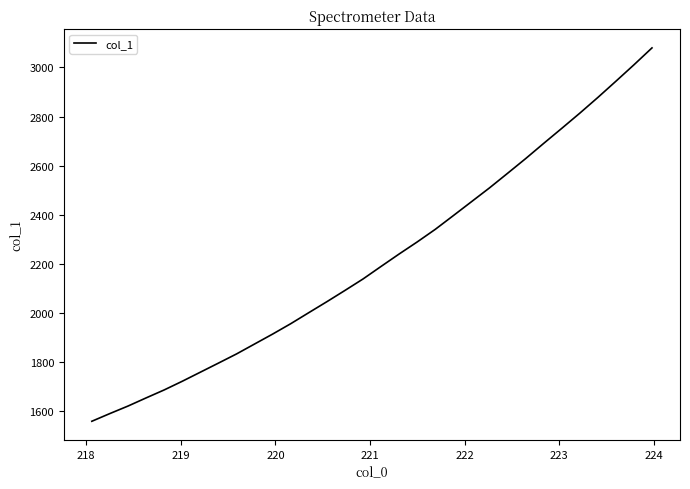

Reading left to right, extract all data points from this chart.

1558.3	1589.8	1620.3	1653.5	1686.0	1721.3	1758.3	1795.3	1832.6	1873.2	1913.7	1955.9	2000.9	2045.6	2091.4	2138.2	2189.4	2240.0	2289.1	2340.4	2396.4	2452.8	2509.2	2568.6	2628.4	2690.5	2751.7	2813.6	2877.6	2943.7	3010.7	3079.6